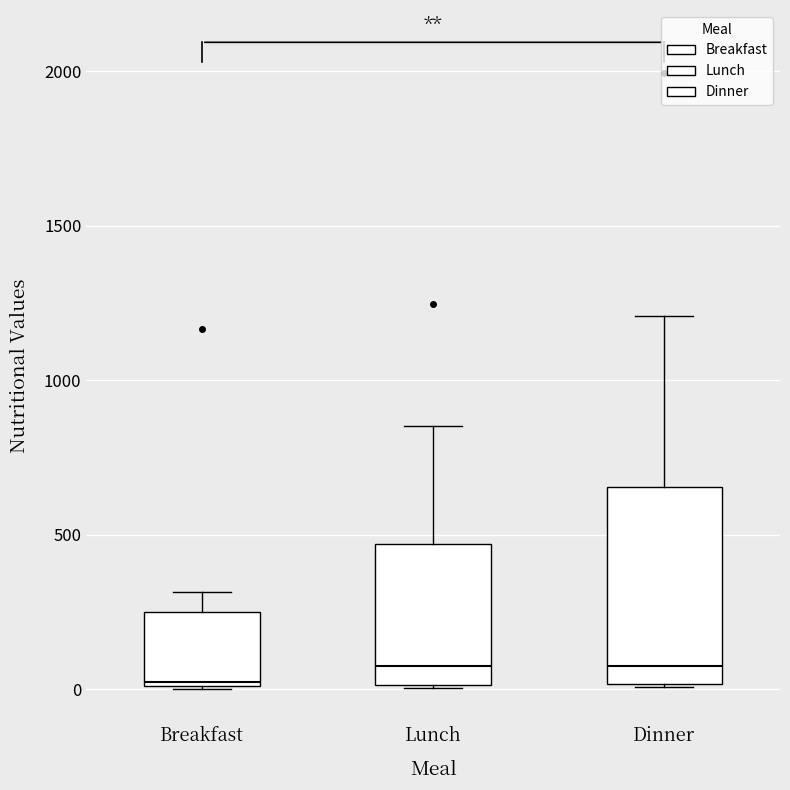

Which box has the lowest median line?

Breakfast